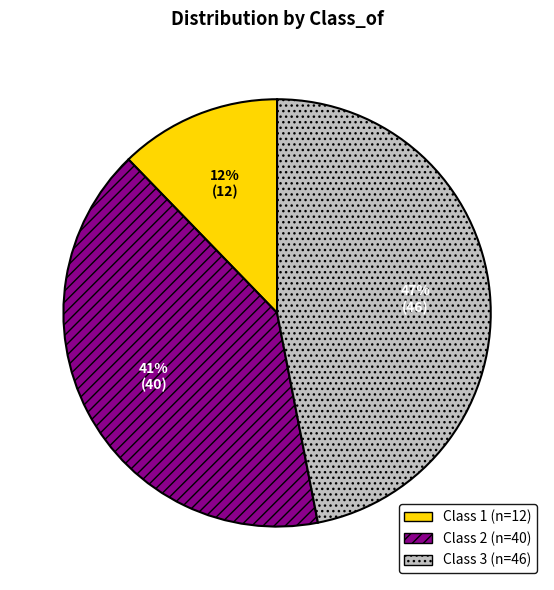

True or false: Class 1 accounts for 12% of the total.

True